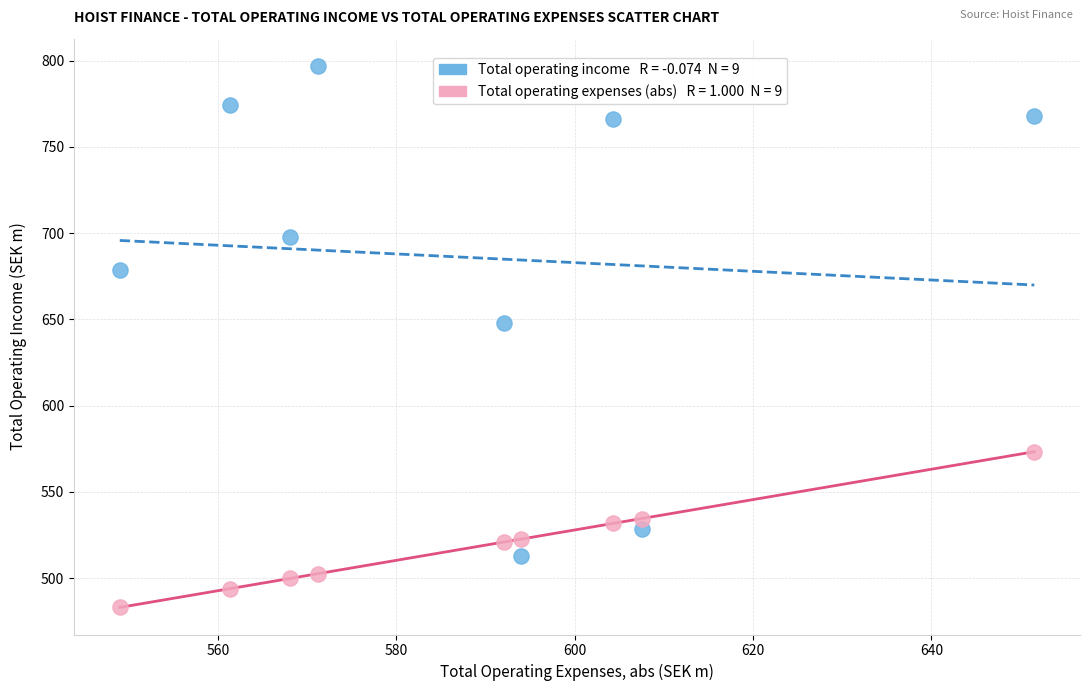

Across all series, what Y value is closest to 640?

647.9